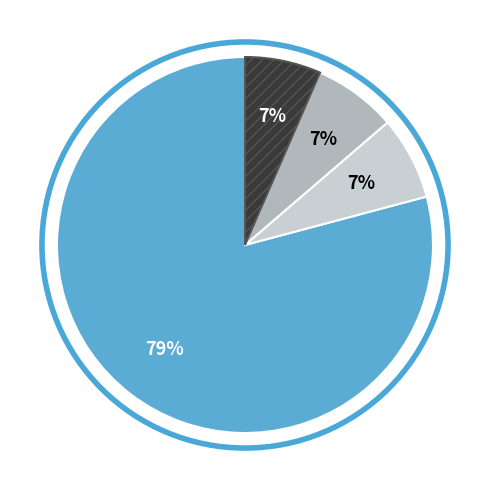

Is there any slice that represents more than half of the pie?

Yes